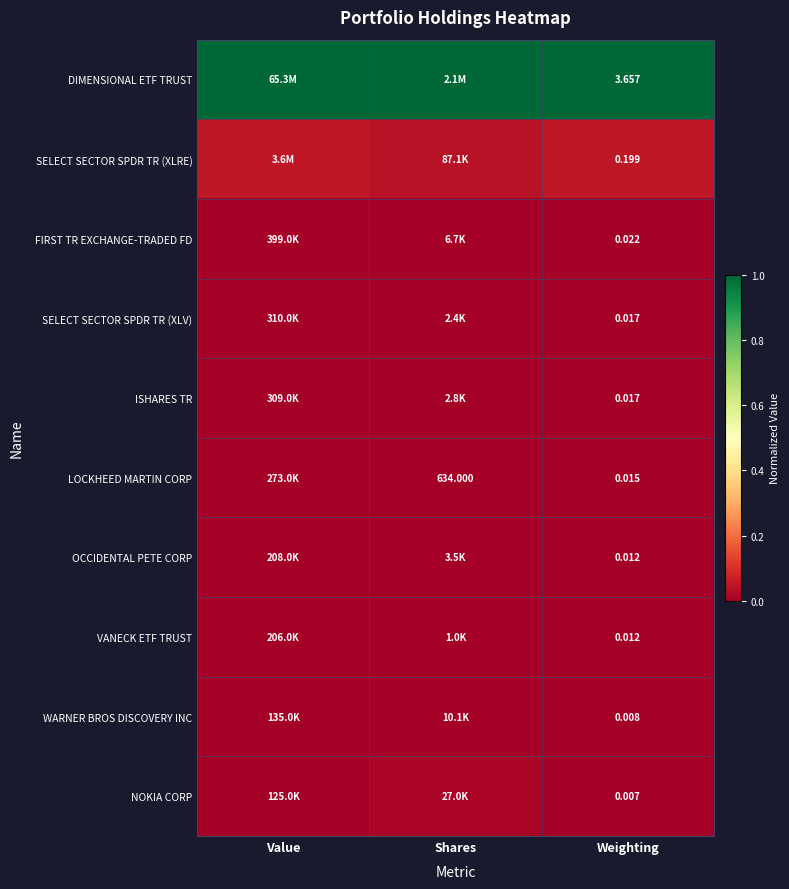

True or false: VANECK ETF TRUST has a value of 0.0 at Weighting.

False